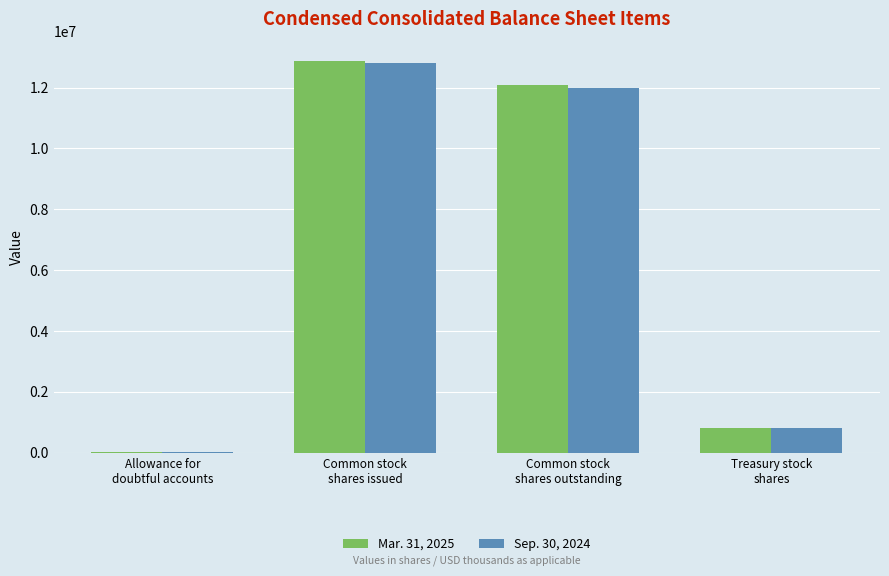

Reading right to left, list all the values displayed in this chart.

Mar. 31, 2025: 806018	12068223	12874241	284
Sep. 30, 2024: 806018	11989238	12795256	414